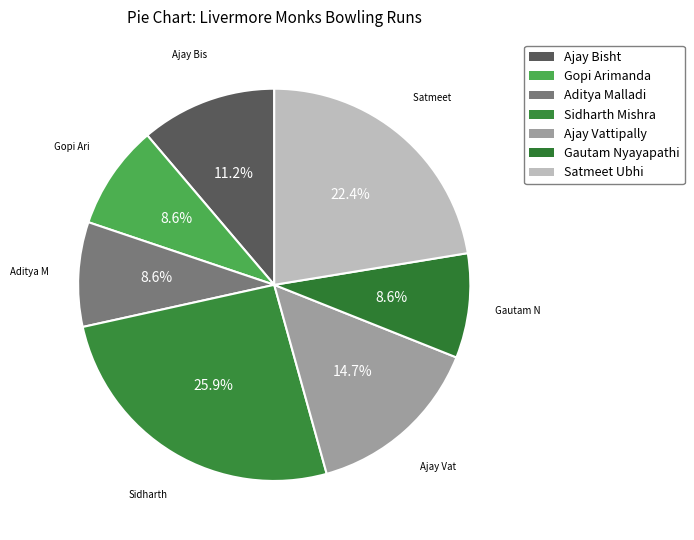

Between Ajay Vattipally and Aditya Malladi, which is larger?

Ajay Vattipally